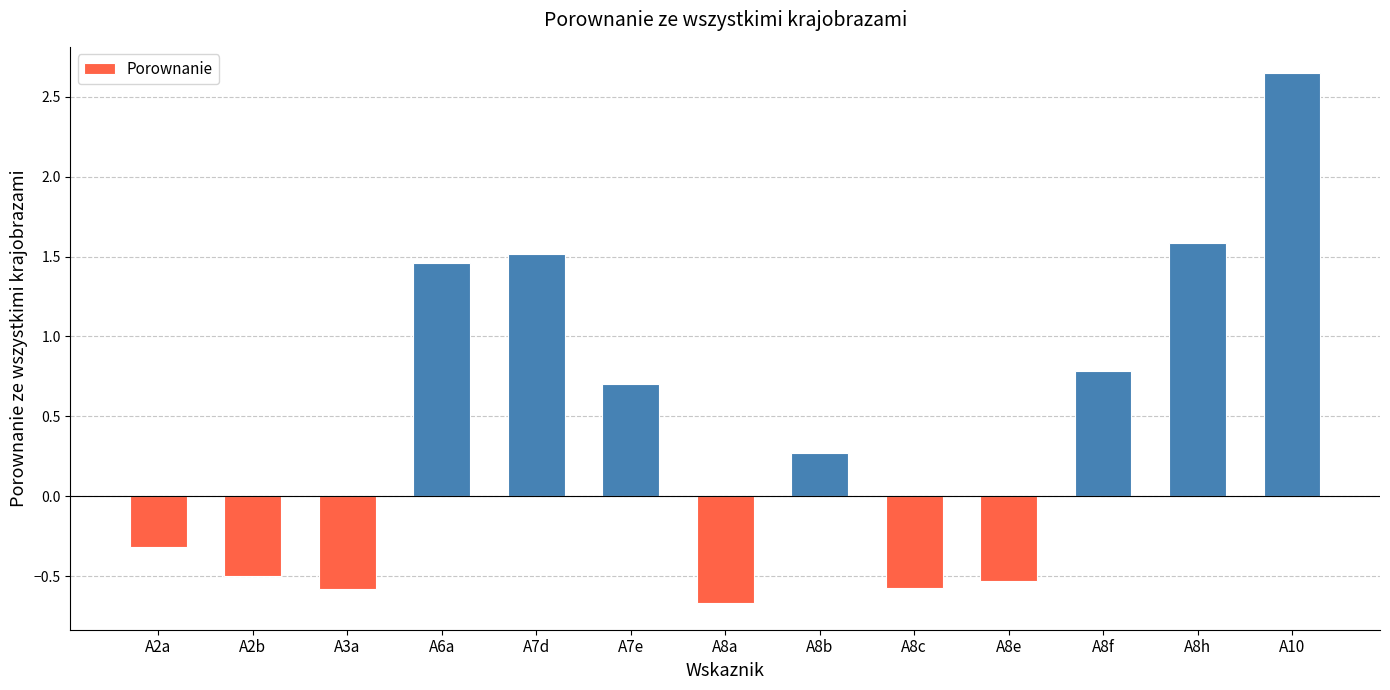

Which category has the highest value across all series?

A10